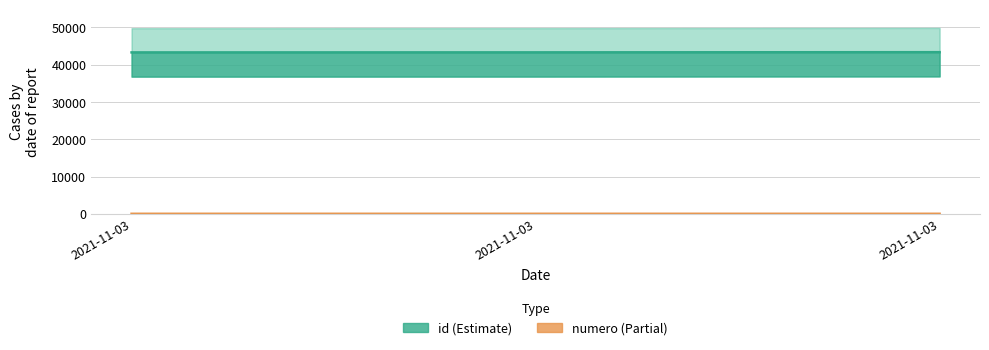

Is it true that numero equals 2 at 2021-11-03?

True